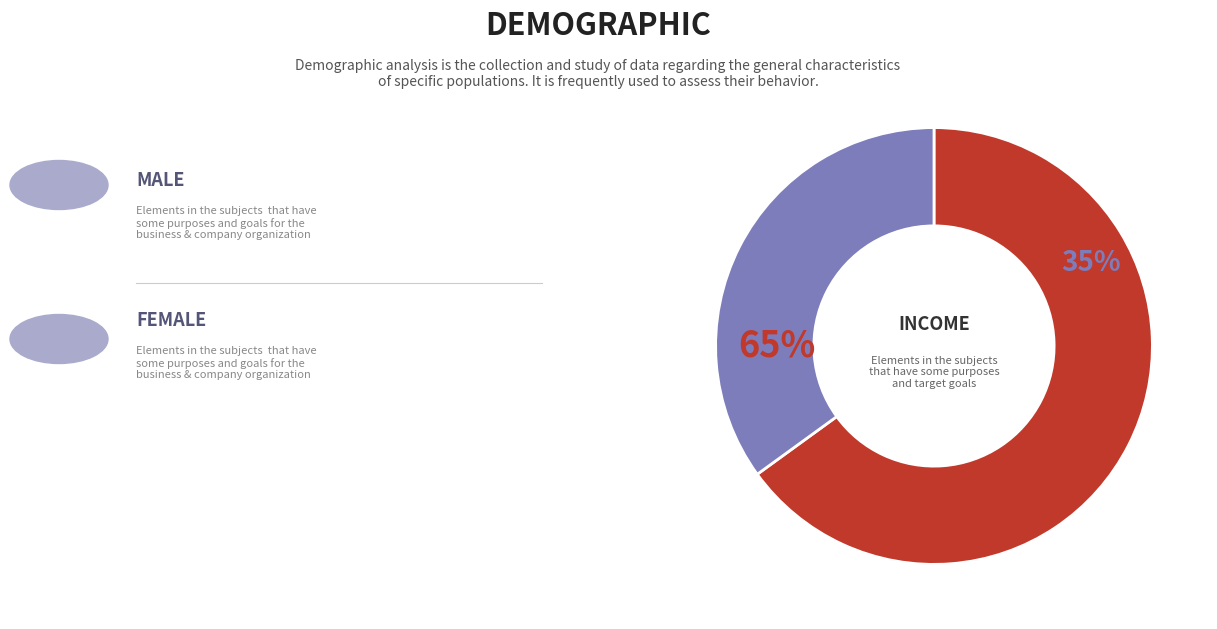

Does 29 account for over 50% of the chart?

No